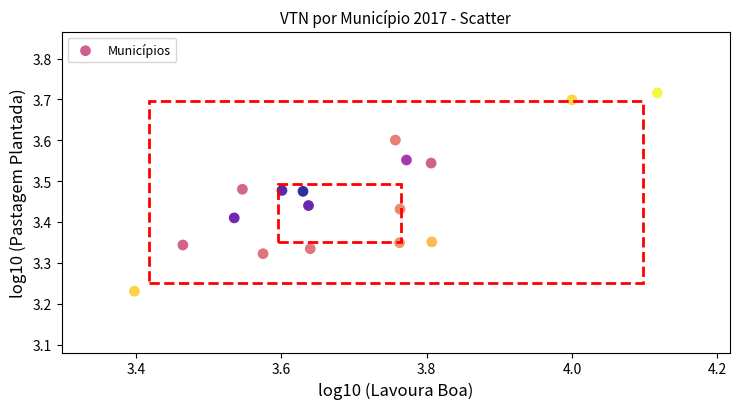

What is the range of X values (max minus min)?

0.7